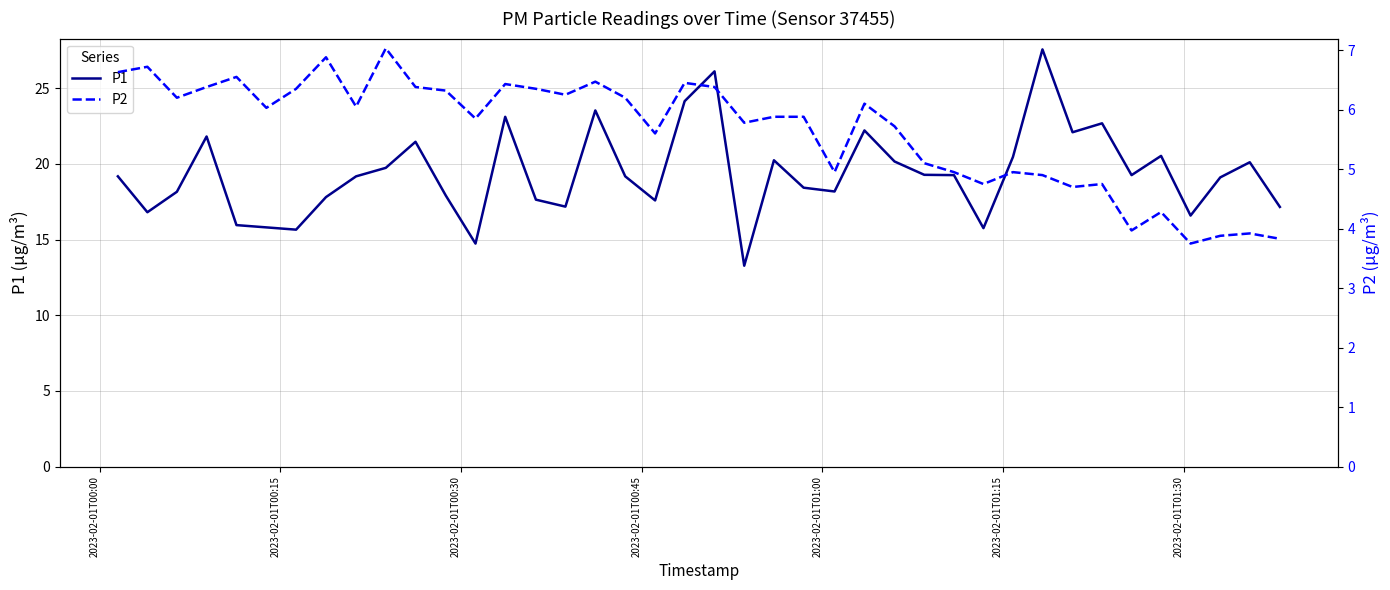

What is the minimum value for P1?

13.3